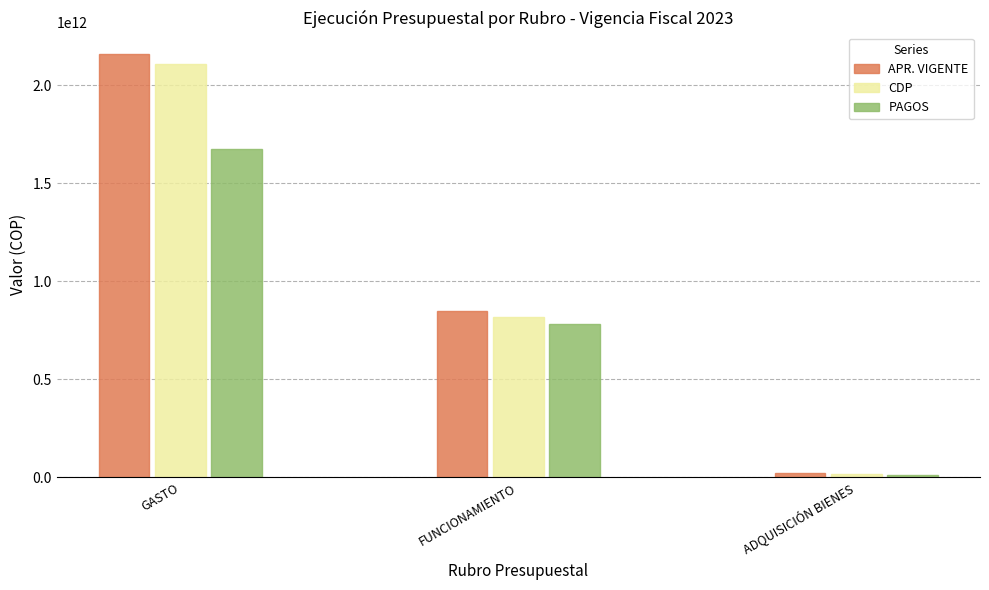

What is the difference between the maximum and minimum values in the APR. VIGENTE series?

2141980187923.0